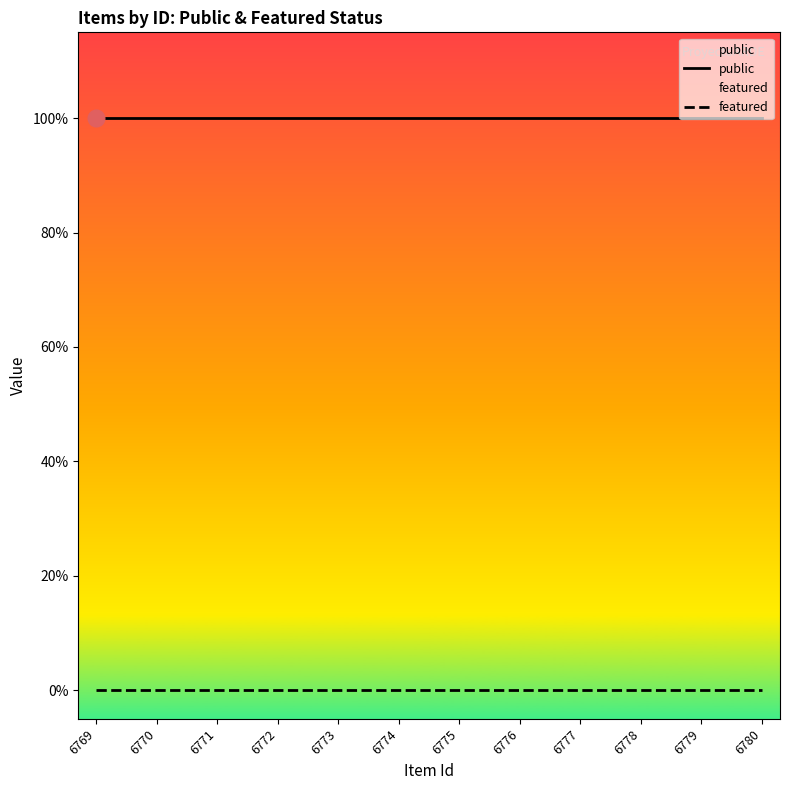

Reading left to right, list all the values displayed in this chart.

public: 1	1	1	1	1	1	1	1	1	1	1	1
featured: 0	0	0	0	0	0	0	0	0	0	0	0